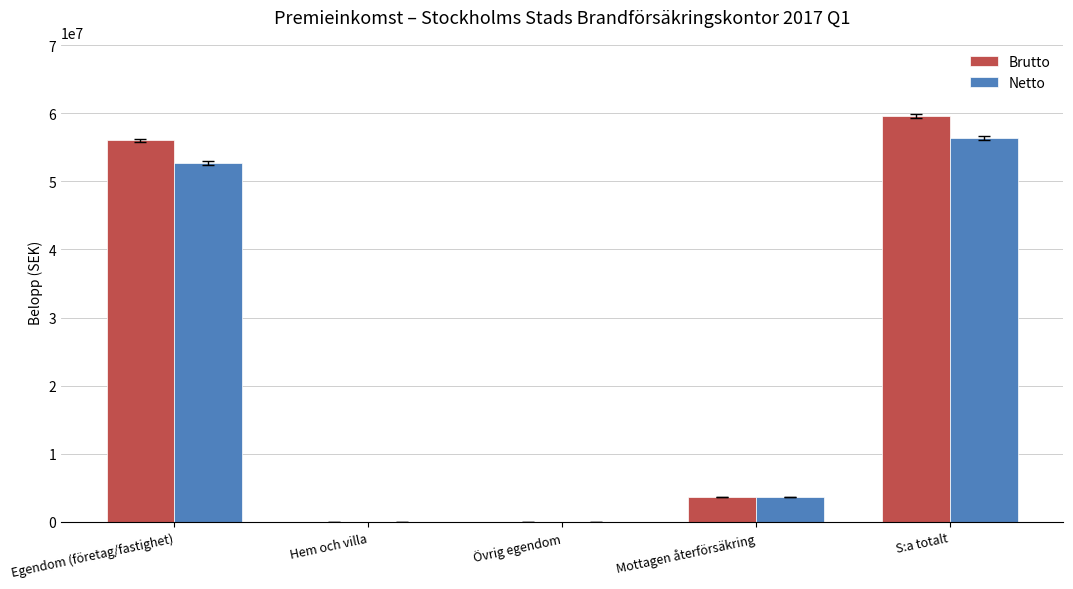

What is the sum of the Brutto values at Övrig egendom and Egendom (företag/fastighet)?

55994496